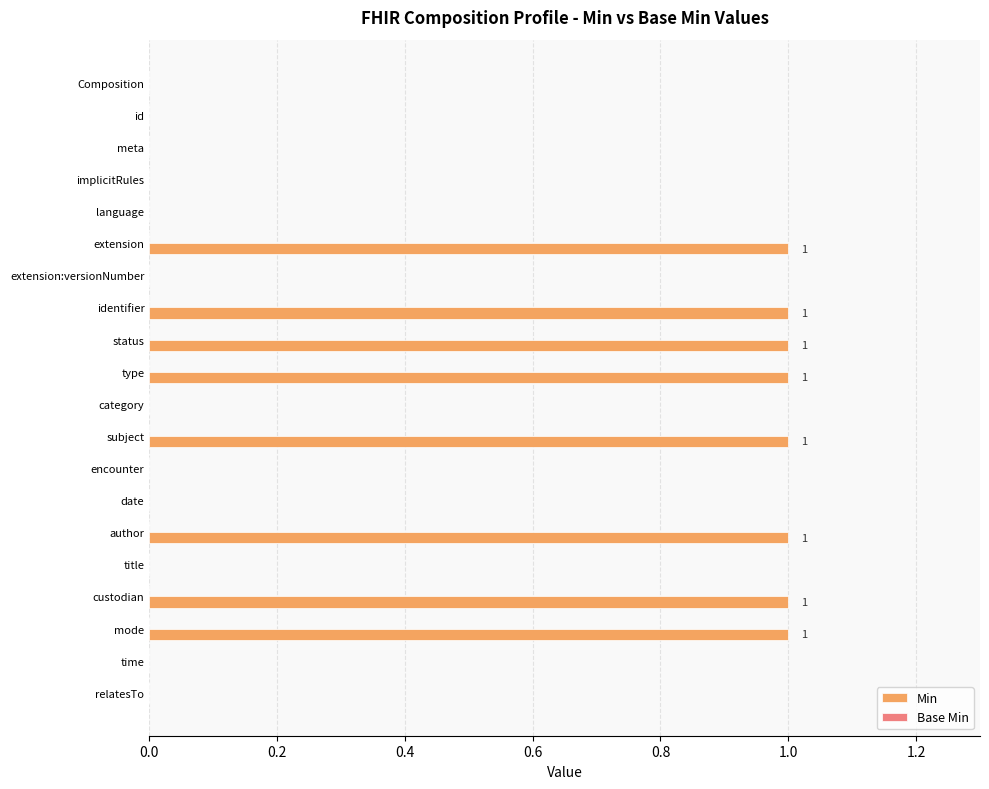

Between extension and meta, which is larger?

extension